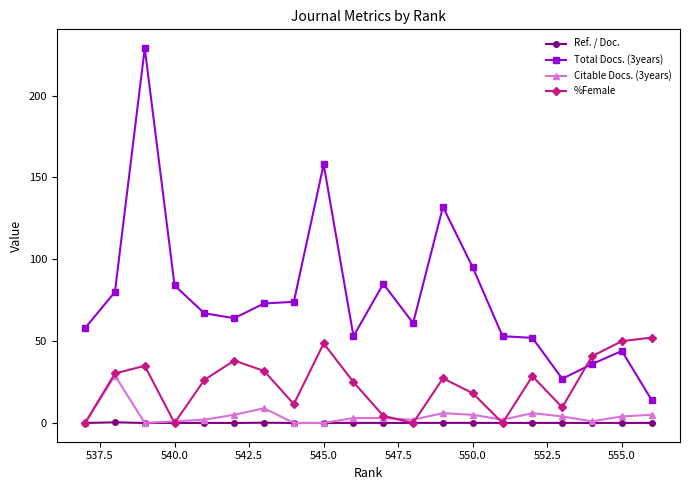

List the series in order of their peak value, highest first.

Total Docs. (3years), %Female, Citable Docs. (3years), Ref. / Doc.